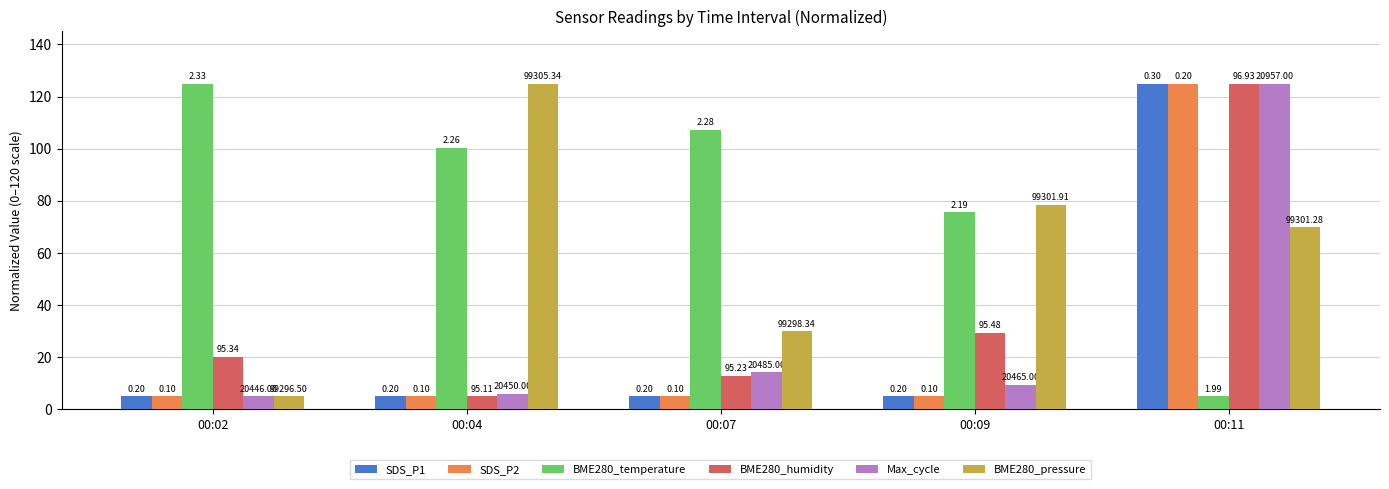

At 00:04, list the series in order from smallest to largest.

SDS_P1, SDS_P2, BME280_humidity, Max_cycle, BME280_temperature, BME280_pressure